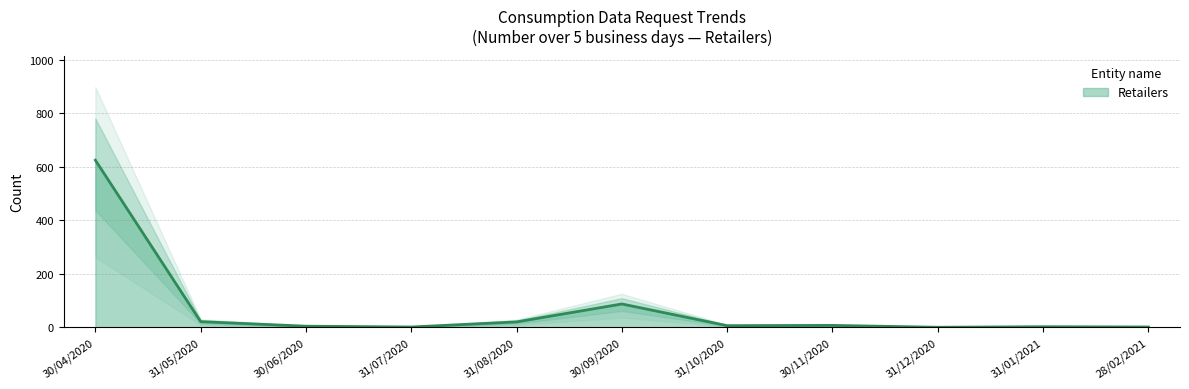

How many series are shown in this chart?

1